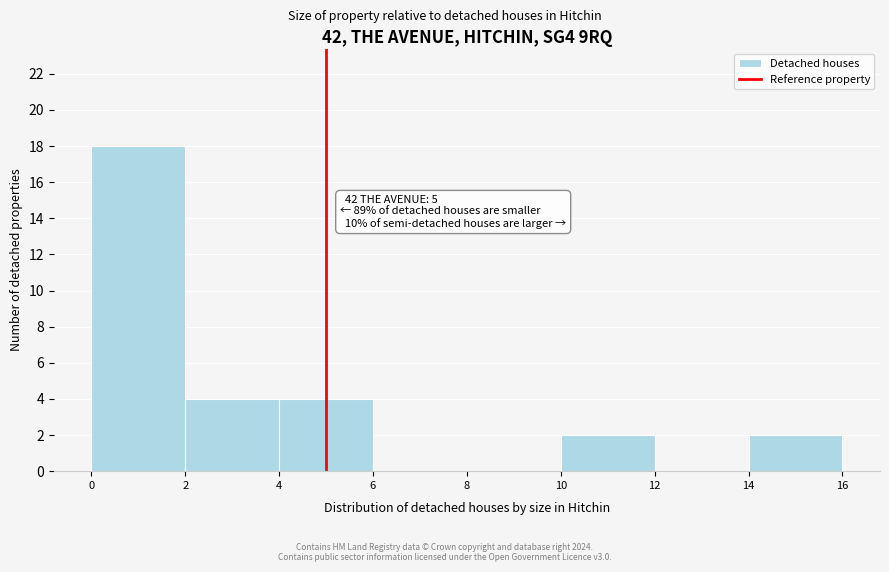

Which range on the x-axis has the tallest bar?

0 to 2